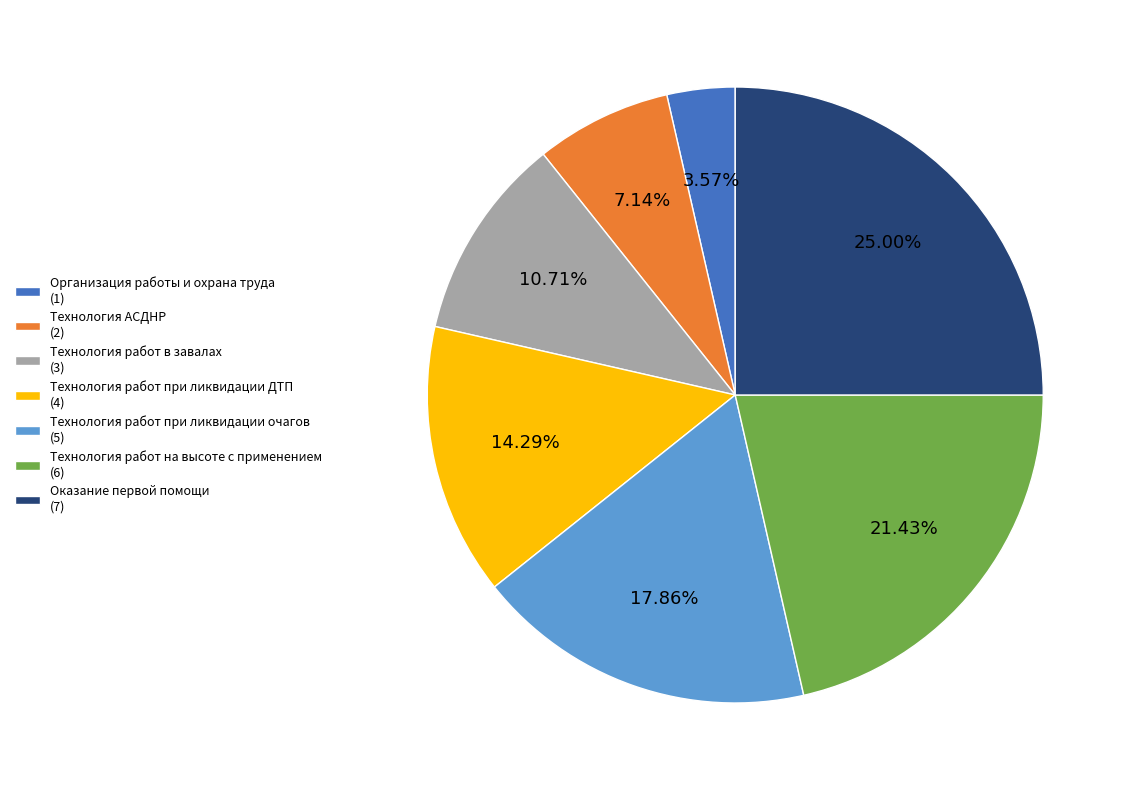

Does any single category account for the majority?

No